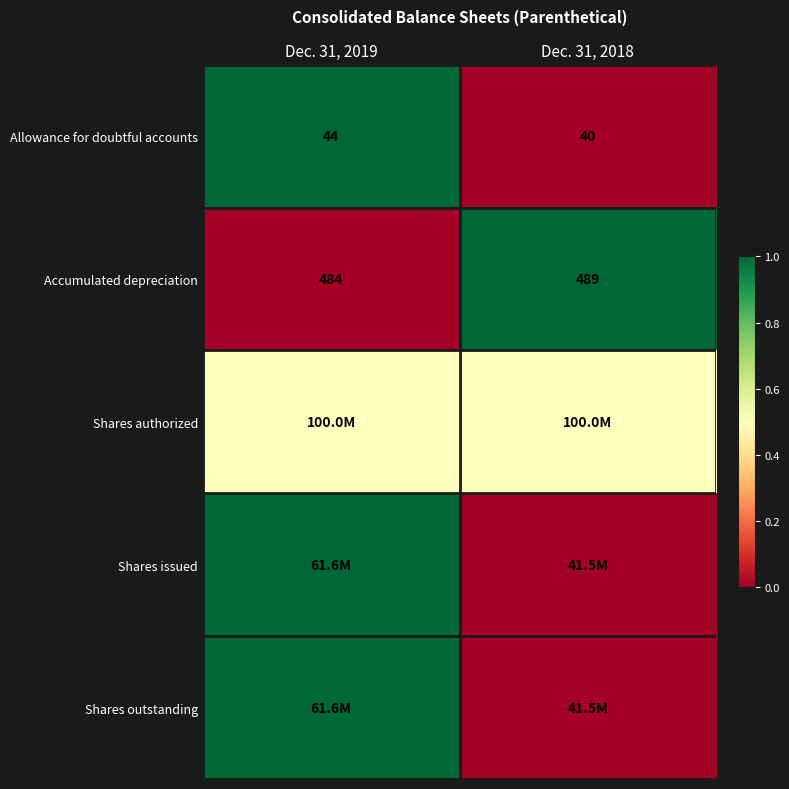

The Allowance for doubtful accounts series shows 44.0 at Dec. 31, 2019. True or false?

True